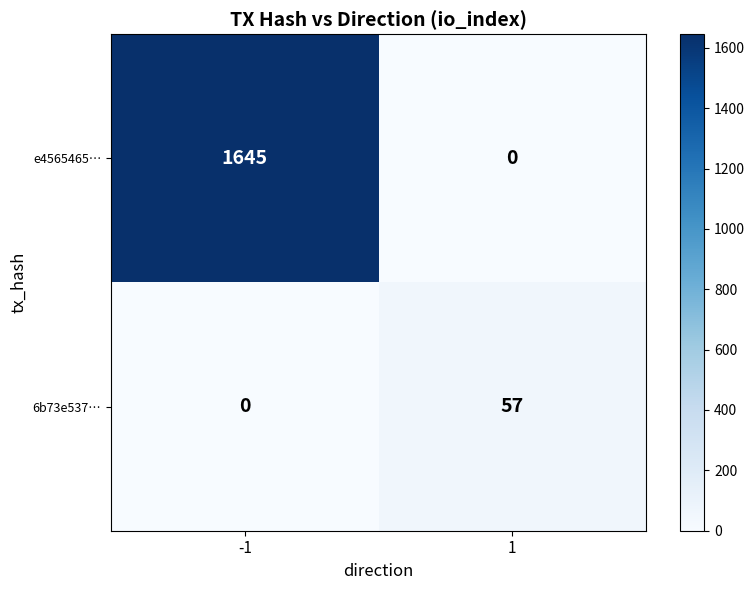

Reading right to left, extract all data points from this chart.

e4565465…: 1=0	-1=1645
6b73e537…: 1=57	-1=0